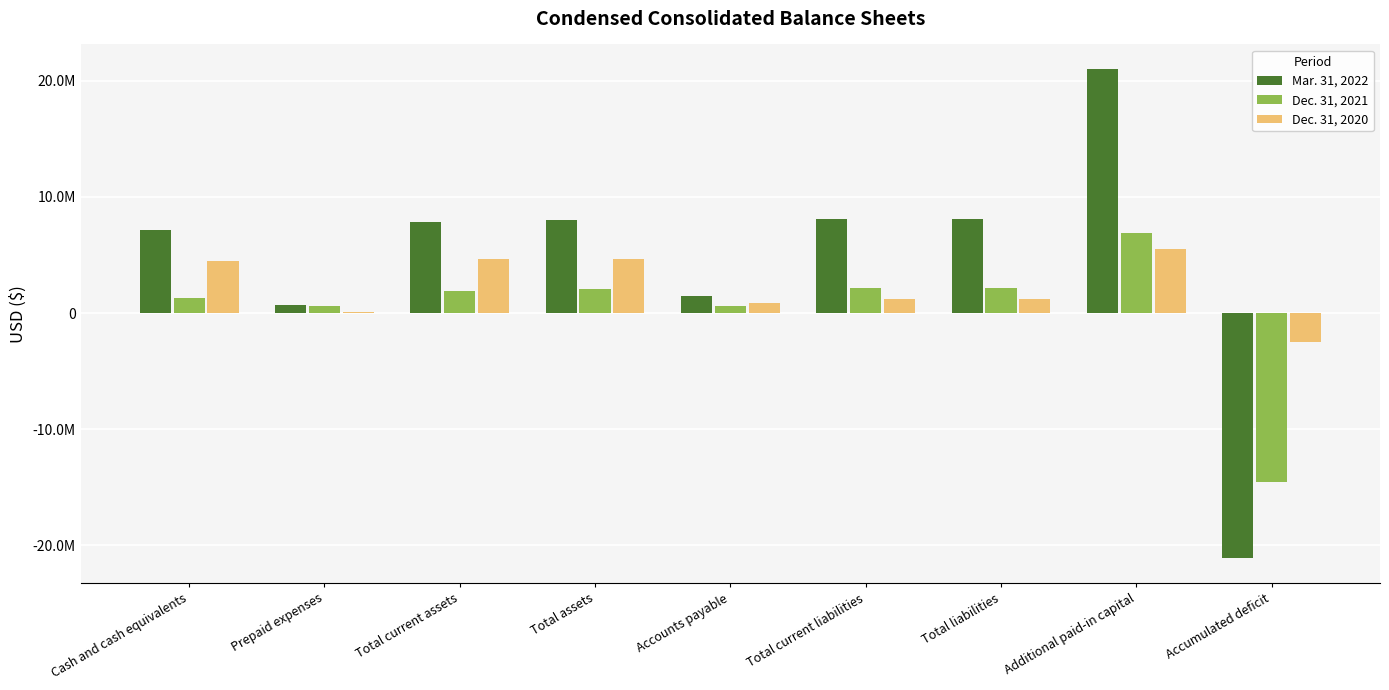

Are the bars horizontal?

No